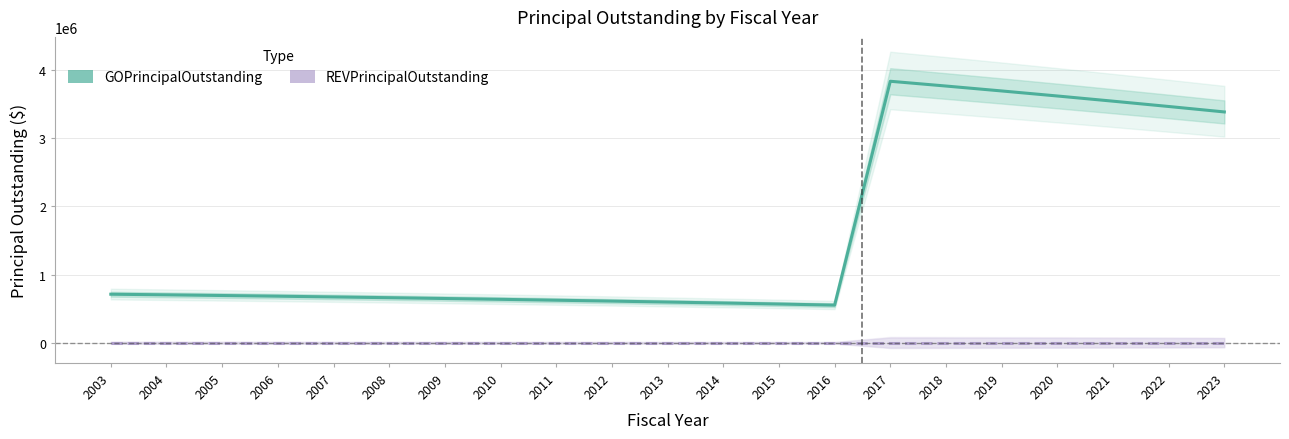

How many categories are shown in the chart?

21